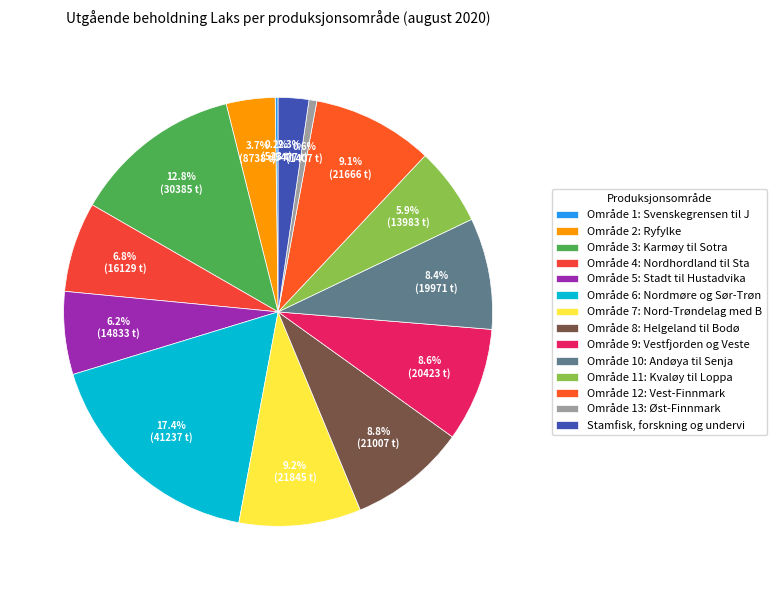

How many slices are in this pie chart?

14